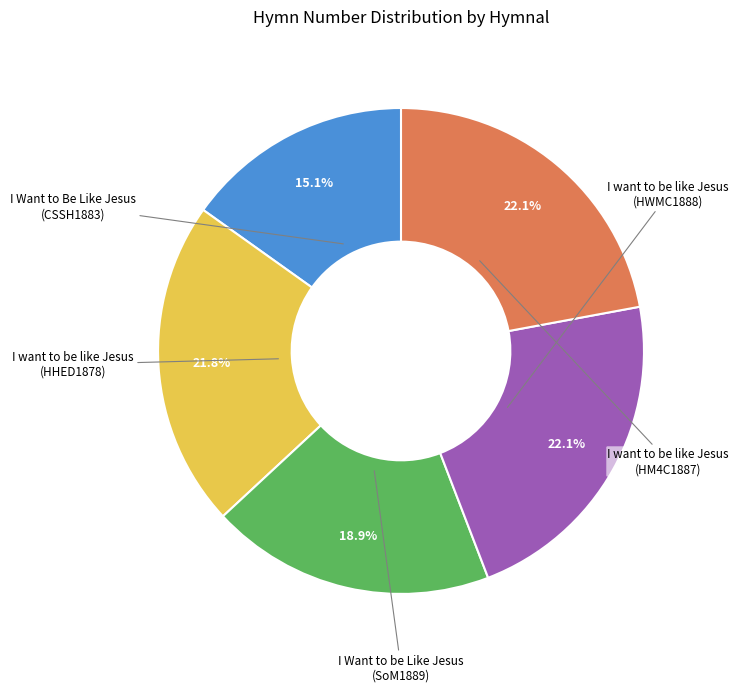

Is there any slice that represents more than half of the pie?

No